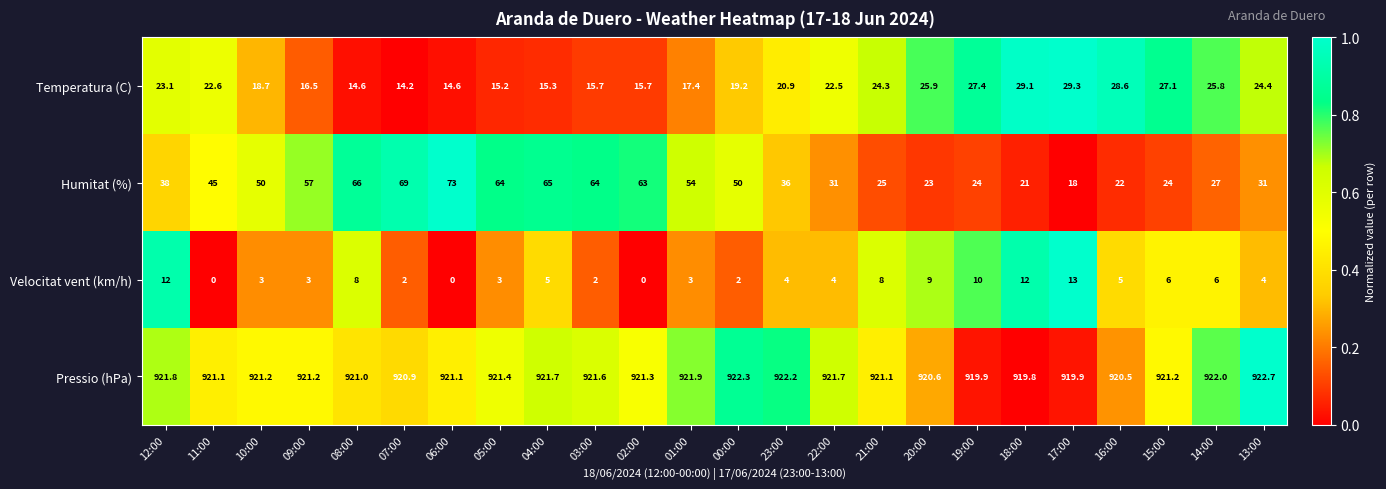

What is the difference between the Humitat (%) values at 07:00 and 08:00?

3.0